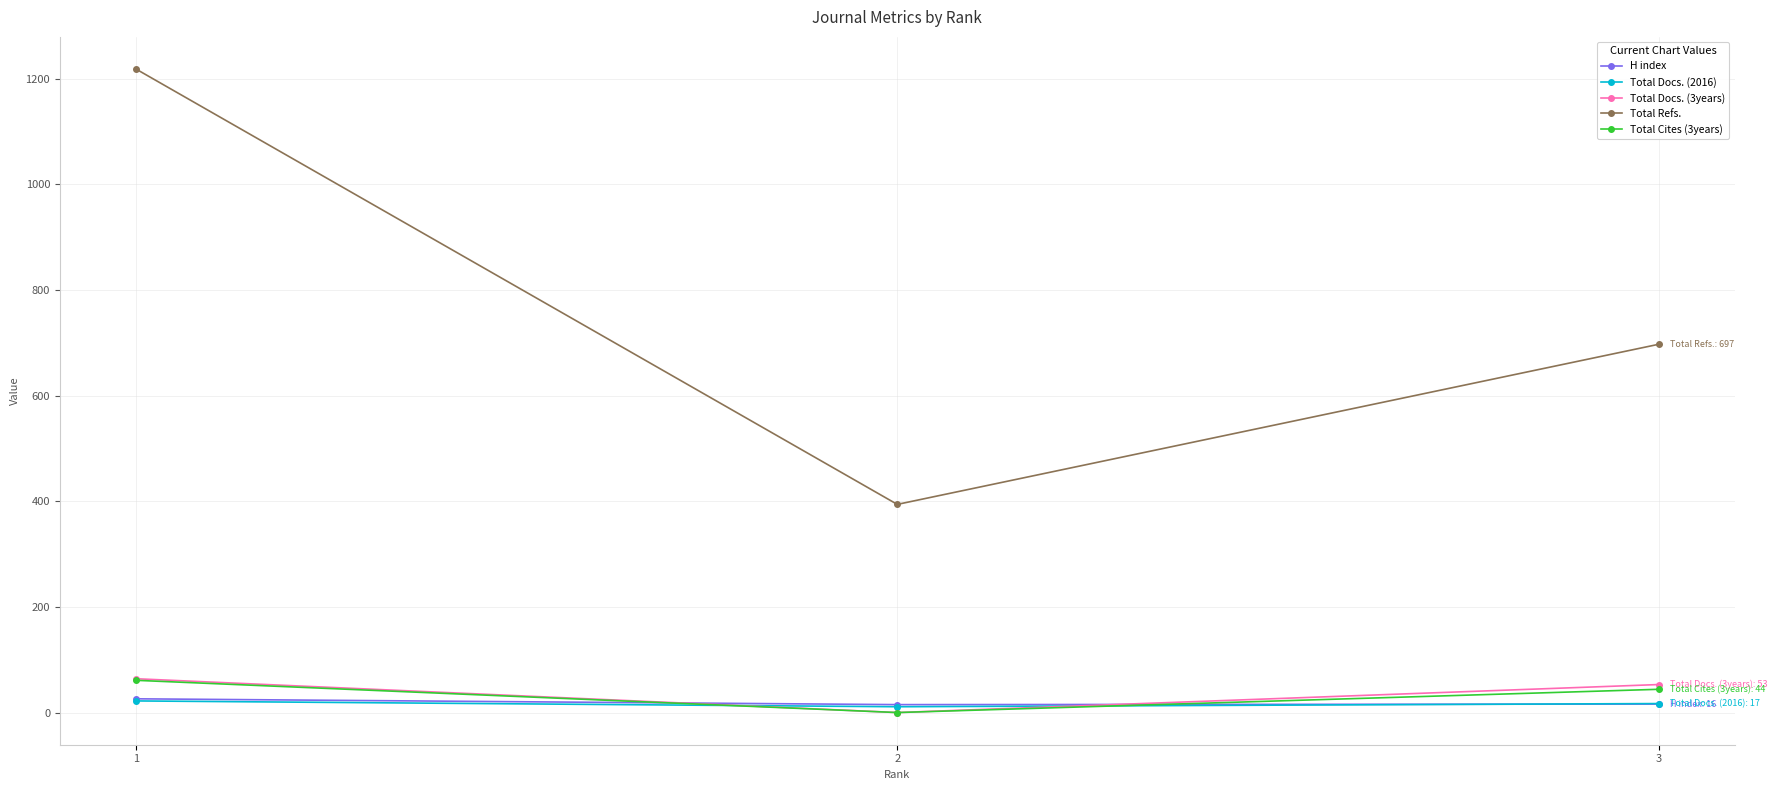

What is the difference between the maximum and minimum values in the H index series?

11